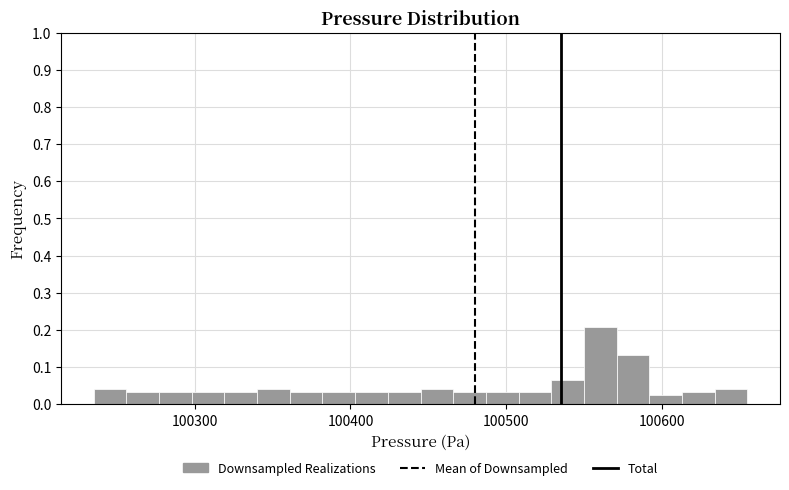

Around what value on the x-axis is the tallest bar? Give the approximate position of its centre, as read against the axis.

100560